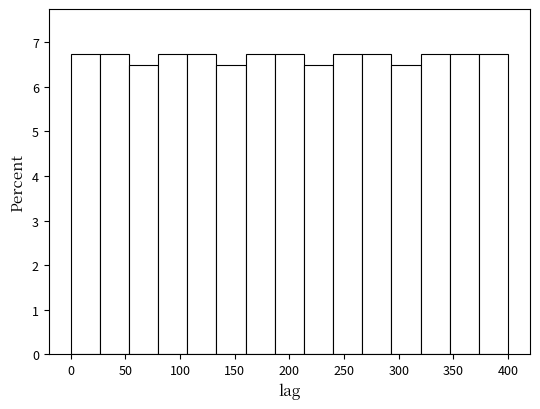

How tall is the bar that spans 345 to 375 on the x-axis? Neither the bar edges nor the heights are printed on the chart, so give them approximately, as read against the axes.

6.7